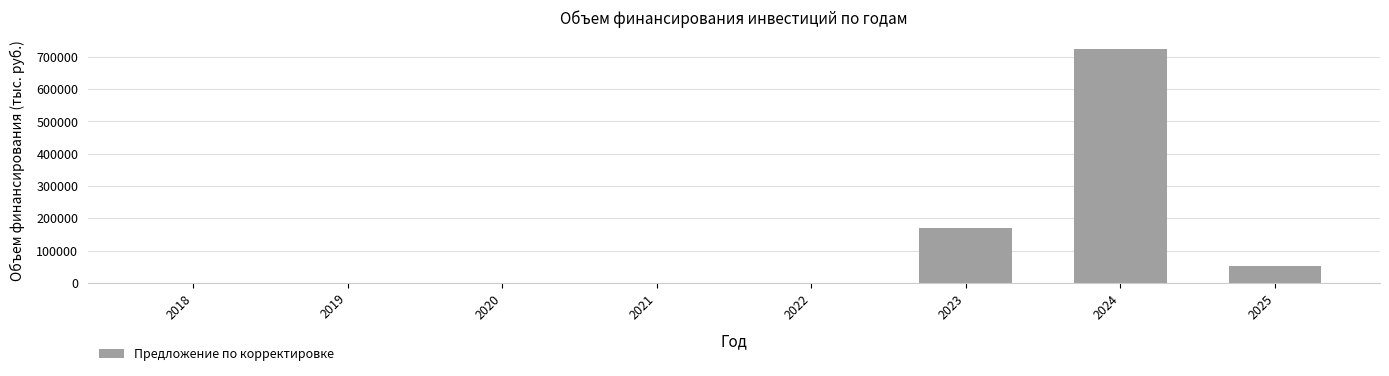

What is the change in value from 2021 to 2023?

+169486.4